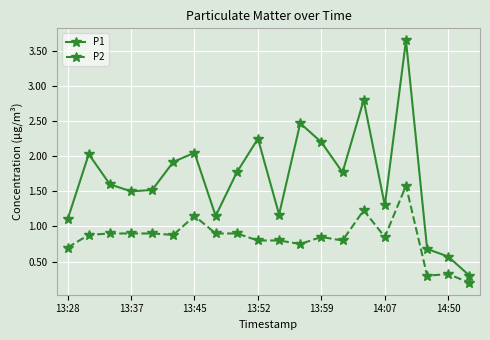

List the series in order of their overall mean, highest first.

P1, P2